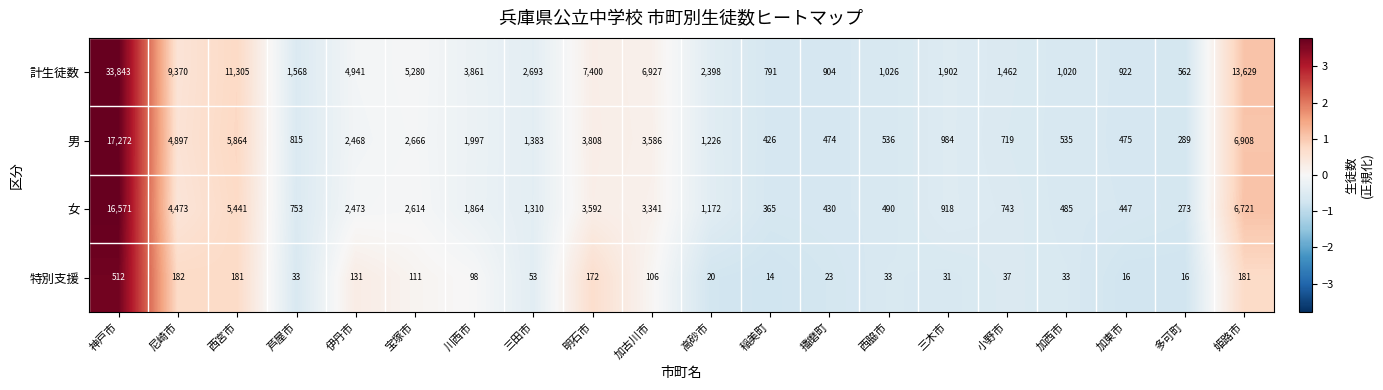

What is the sum of all 特別支援 values?

1983